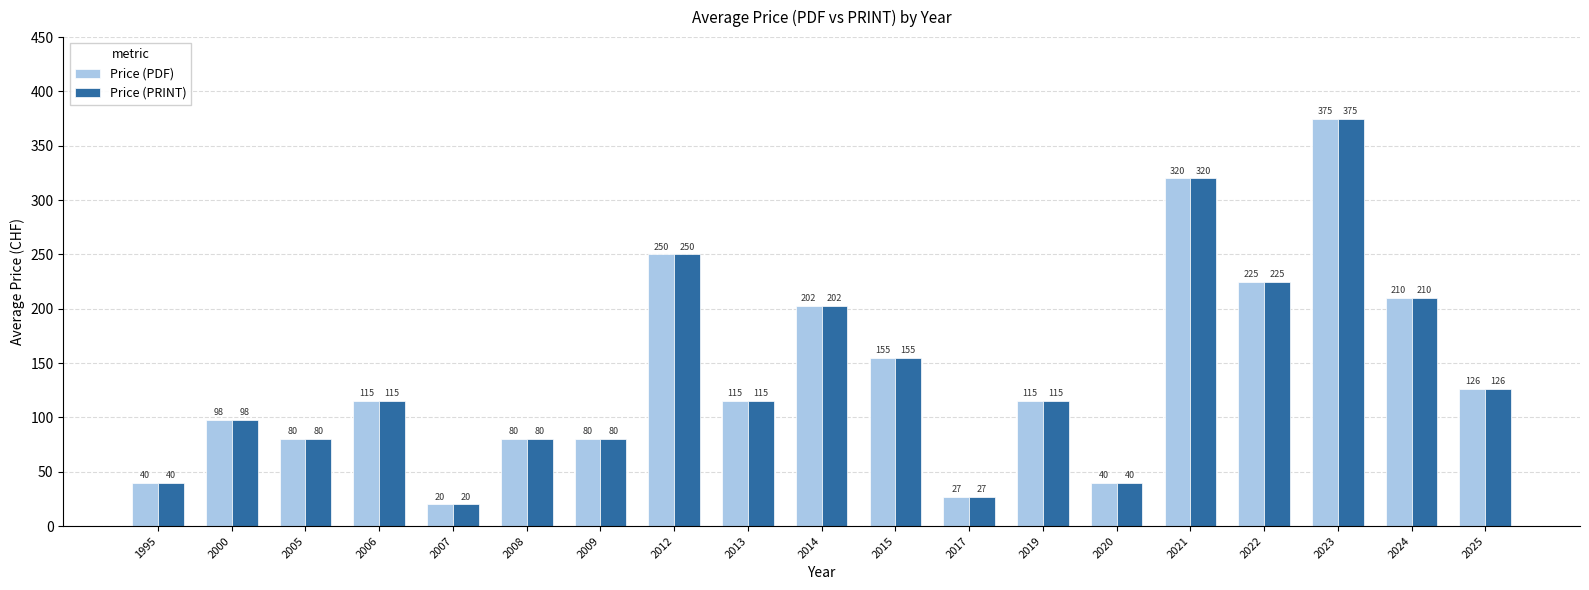

Is the value of Price (PRINT) at 2025 greater than the value of Price (PDF) at 2017?

Yes